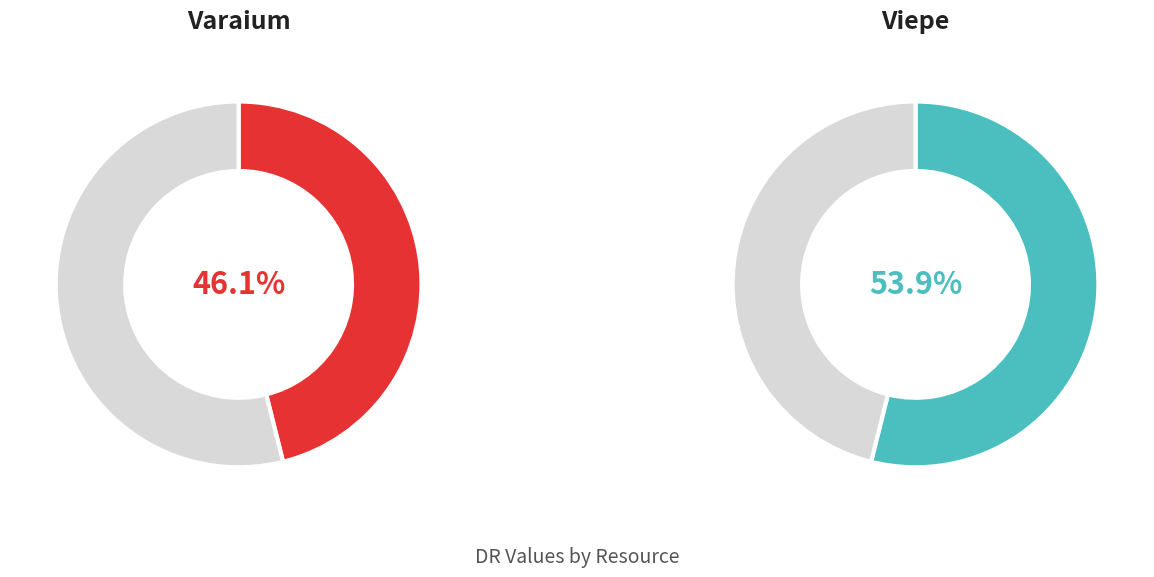

Rank the categories by value from lowest to highest.

Varaium, Viepe